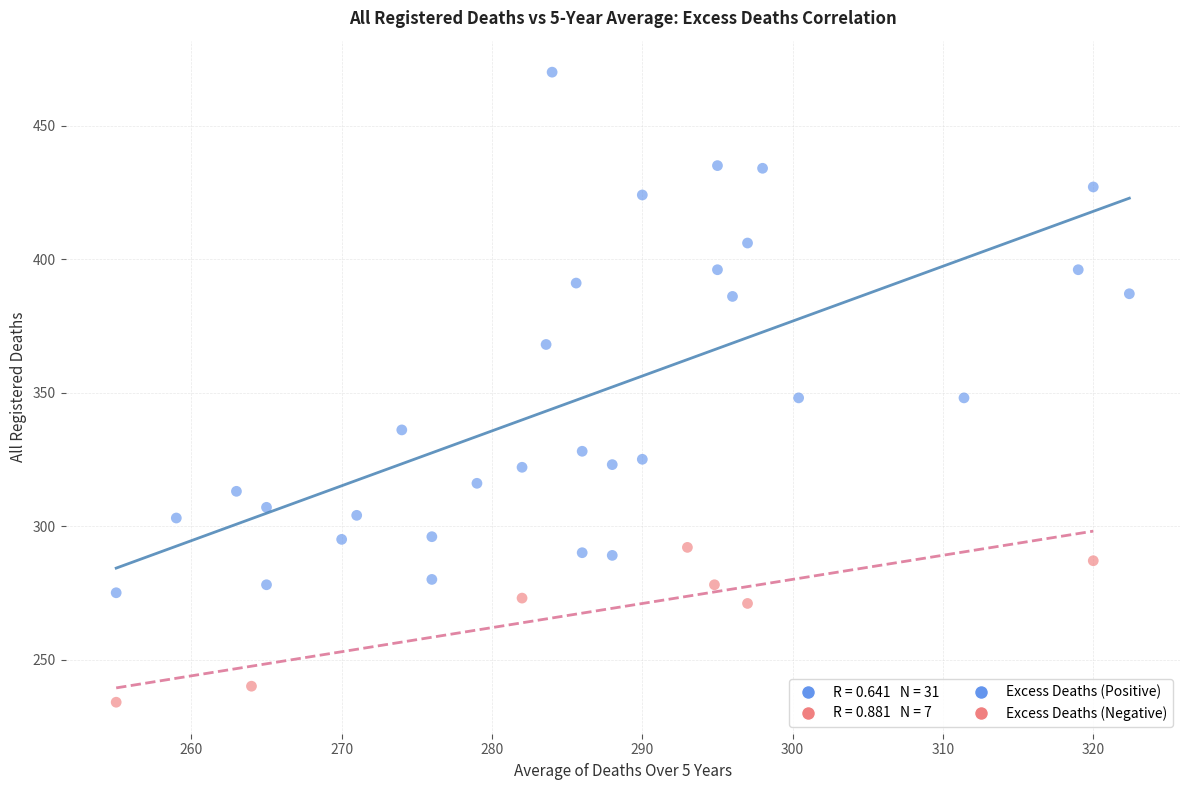

Which series reaches the maximum Y coordinate?

Excess Deaths (Positive)